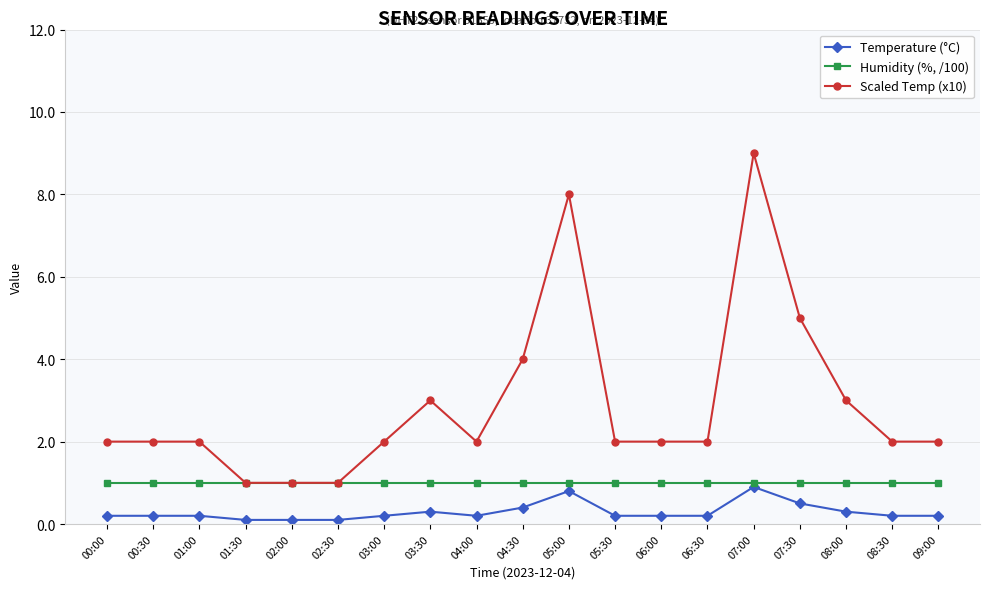

True or false: Scaled Temp (x10) and Temperature (°C) intersect in this chart.

False